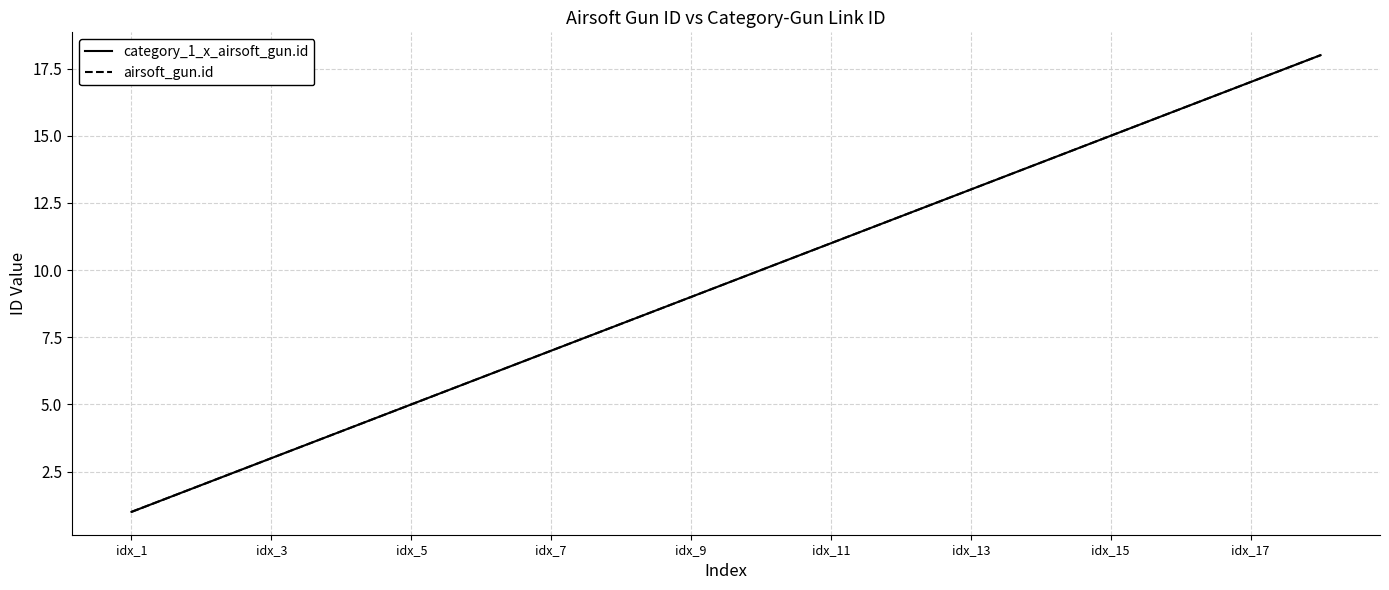

What is the average value of the airsoft_gun.id series?

10